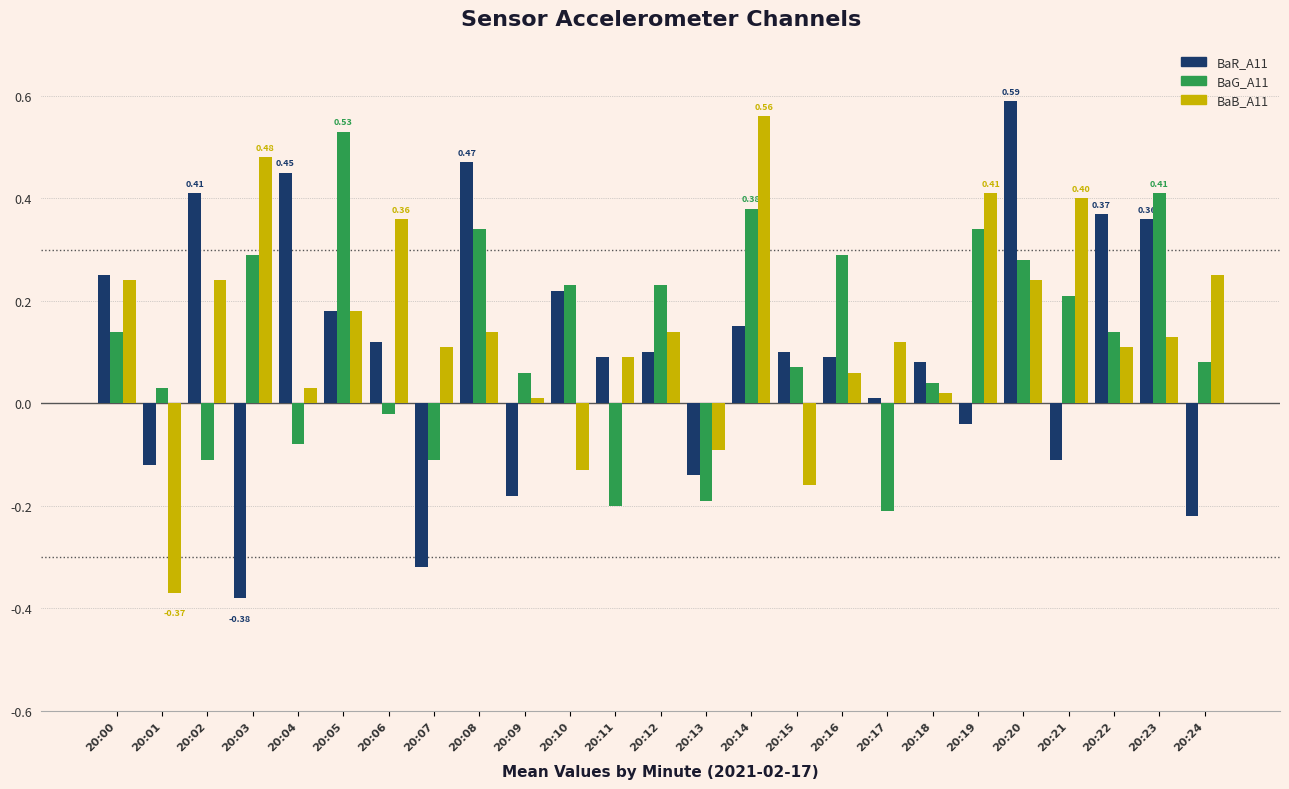

What is the difference between the second highest and second lowest values in the BaR_A11 series?

0.8